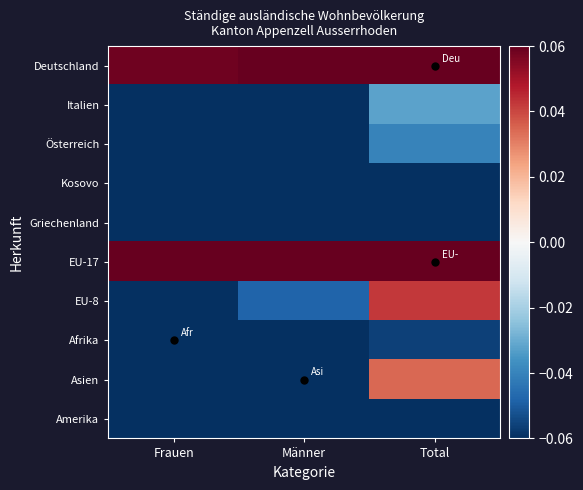

Reading right to left, extract all data points from this chart.

Deutschland: Total=0.4	Männer=0.1	Frauen=0.1
Italien: Total=-0.0	Männer=-0.1	Frauen=-0.1
Österreich: Total=-0.0	Männer=-0.1	Frauen=-0.1
Kosovo: Total=-0.1	Männer=-0.2	Frauen=-0.2
Griechenland: Total=-0.2	Männer=-0.2	Frauen=-0.2
EU-17: Total=1.0	Männer=0.5	Frauen=0.3
EU-8: Total=0.0	Männer=-0.0	Frauen=-0.1
Afrika: Total=-0.1	Männer=-0.1	Frauen=-0.1
Asien: Total=0.0	Männer=-0.1	Frauen=-0.1
Amerika: Total=-0.1	Männer=-0.2	Frauen=-0.1